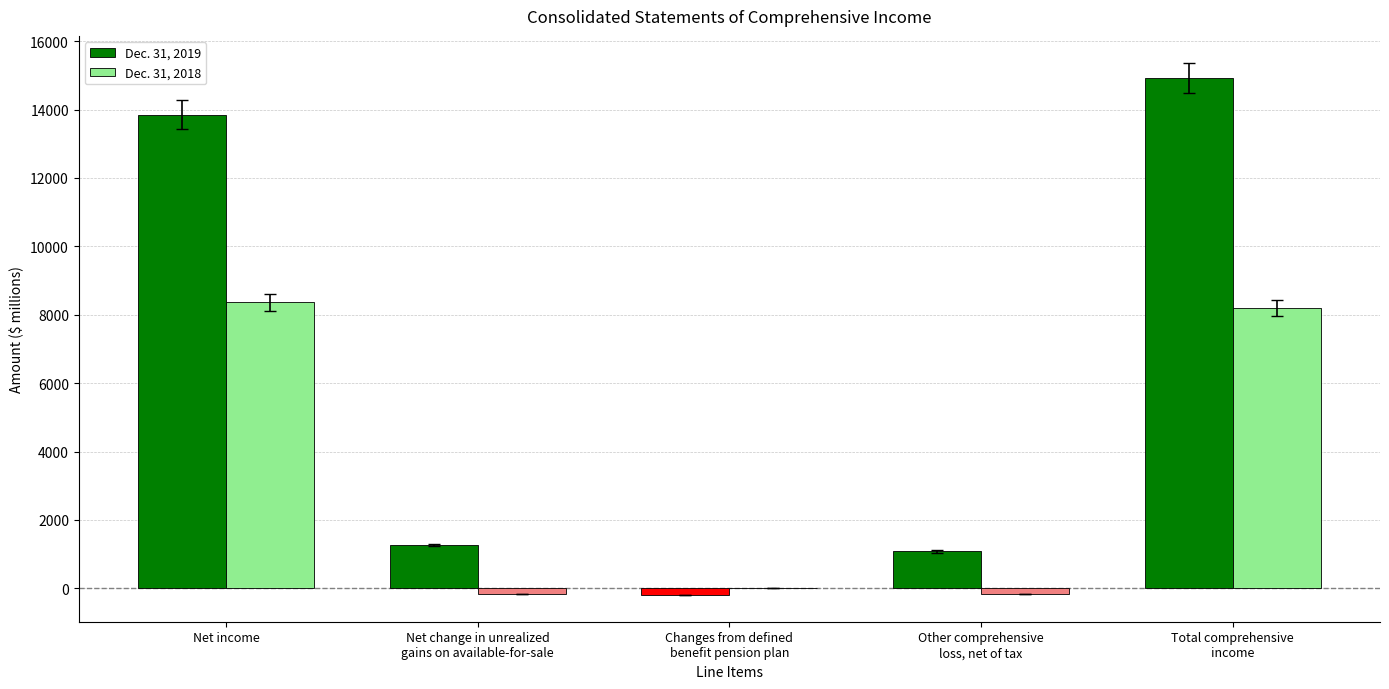

The Dec. 31, 2019 series shows 13850 at Net income. True or false?

True